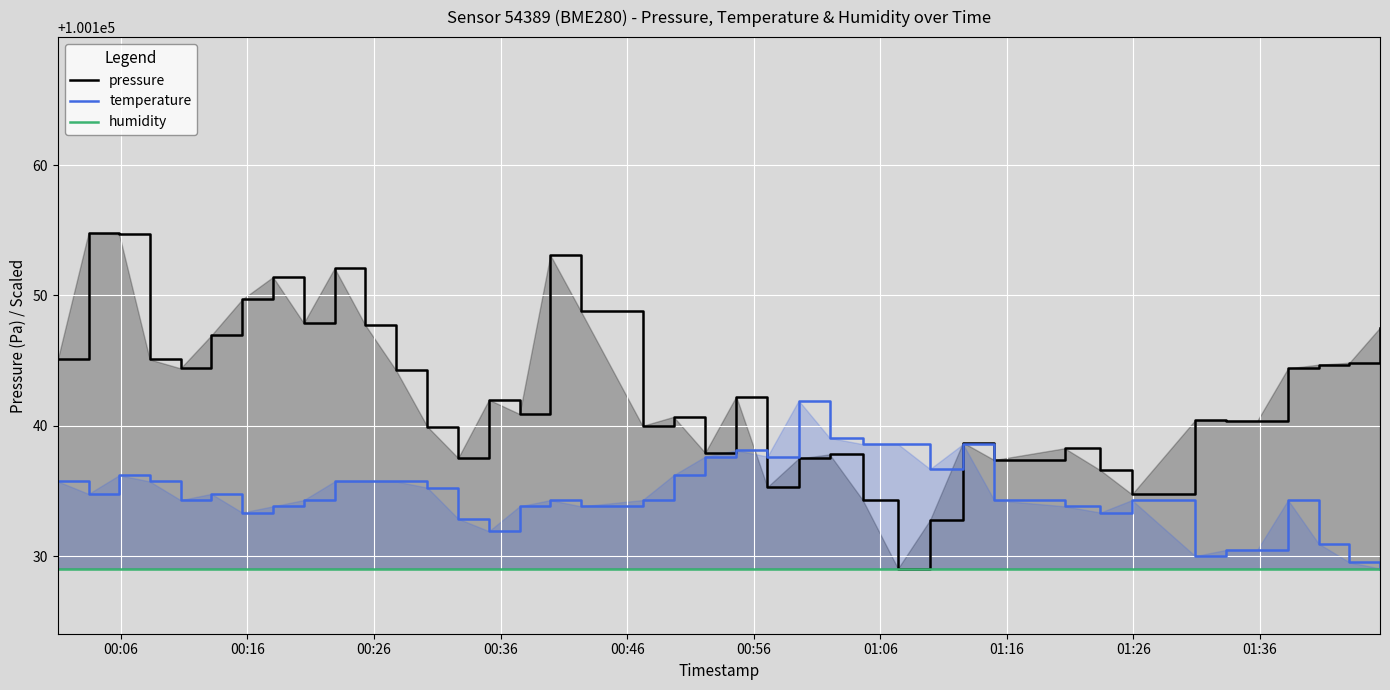

Where does the temperature series first go above 100134?

00:06